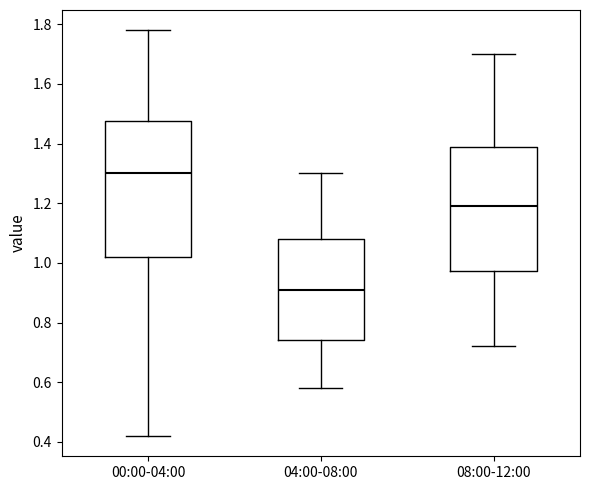

Where does the upper whisker of the box for 00:00-04:00 end on the y-axis? The values are not printed on the chart, so give them approximately, as read against the axis.

1.78